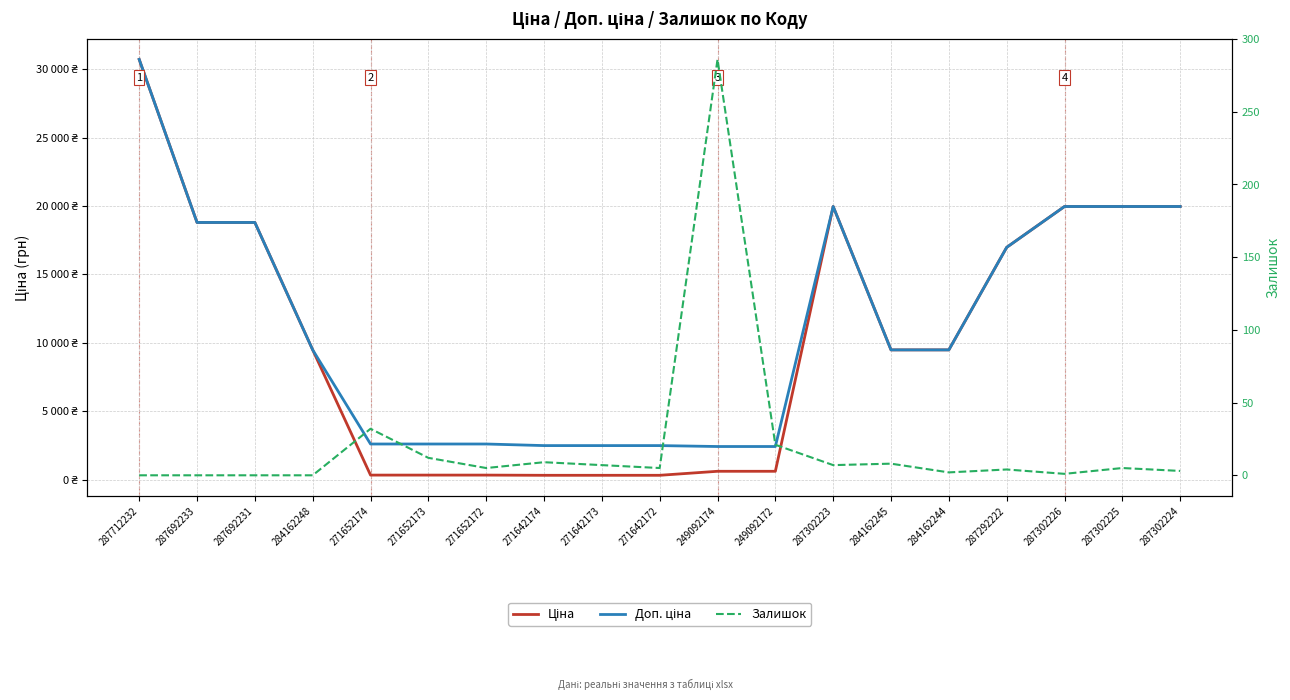

What is the minimum value for Ціна?

310.3